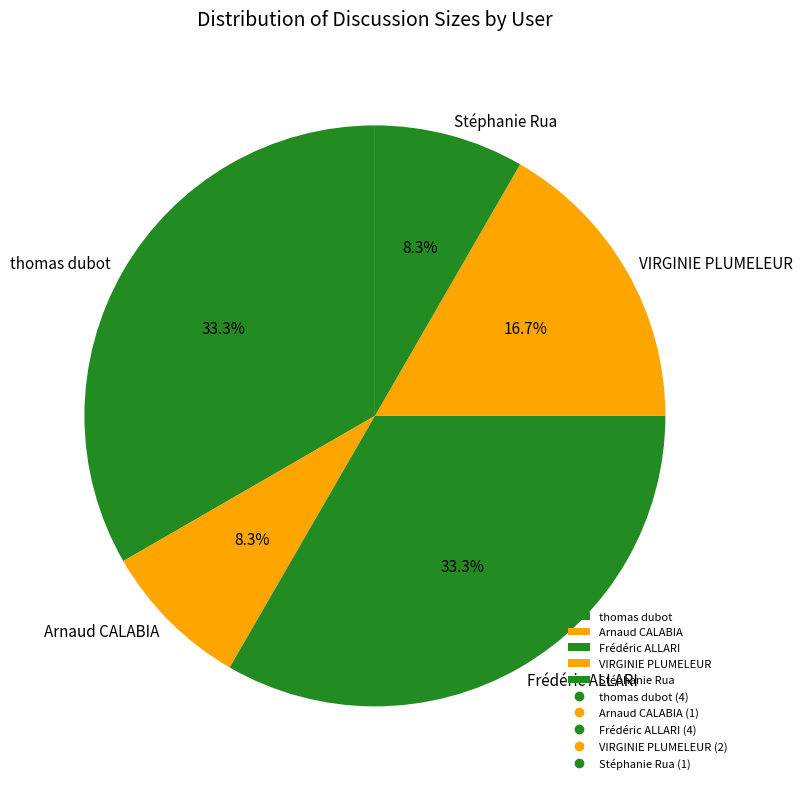

How many slices are in this pie chart?

5